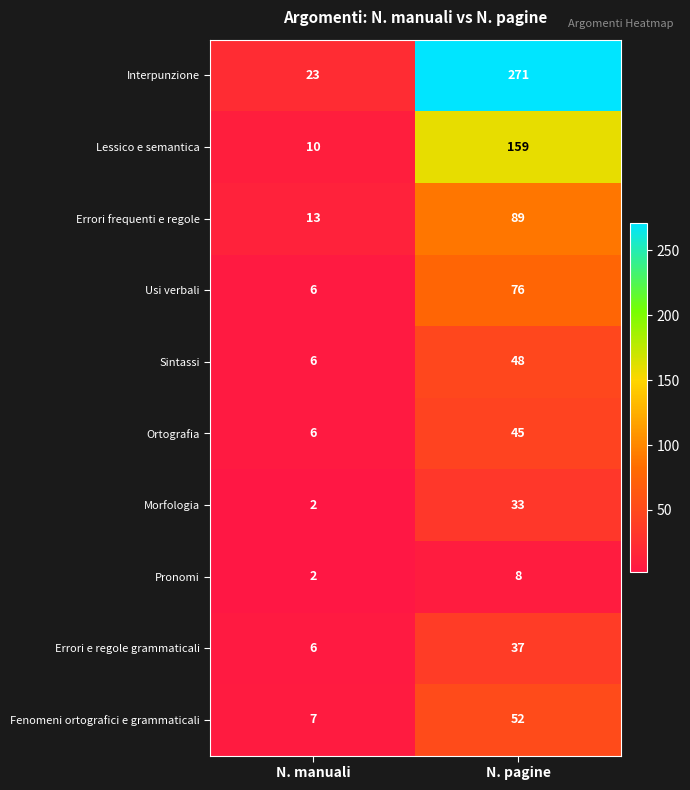

What is the sum of the Interpunzione values at N. manuali and N. pagine?

294